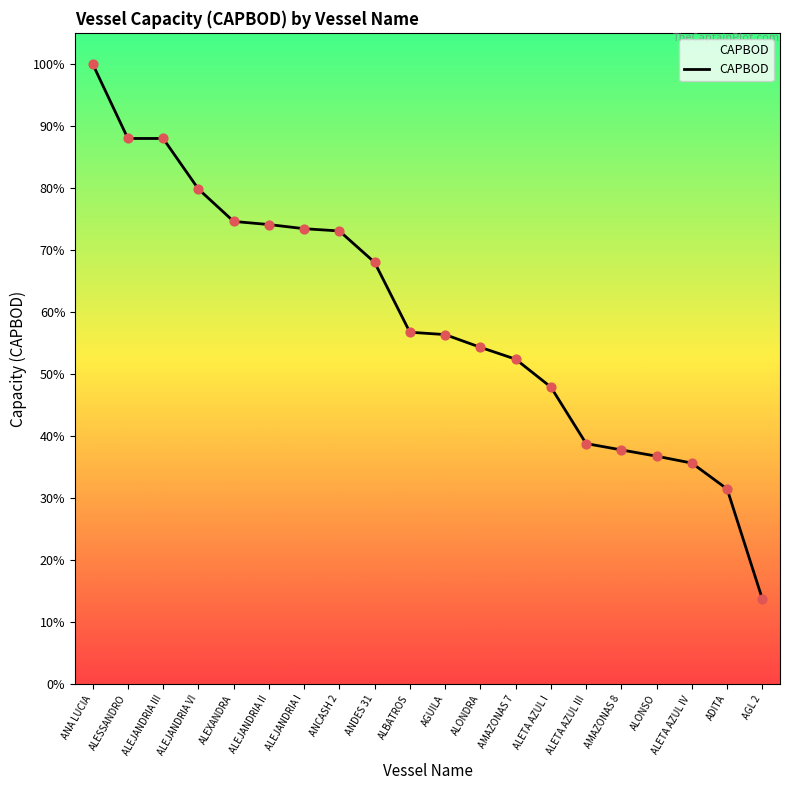

Approximately how many times larger is the value at ALETA AZUL IV compared to ADITA?

1.1